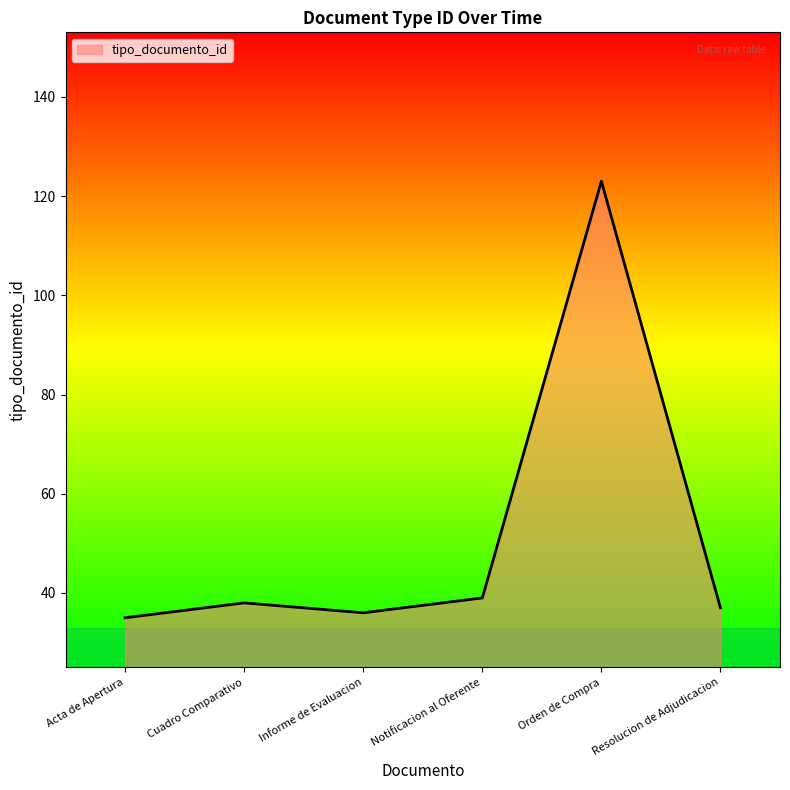

What is the minimum value shown in the chart?

35